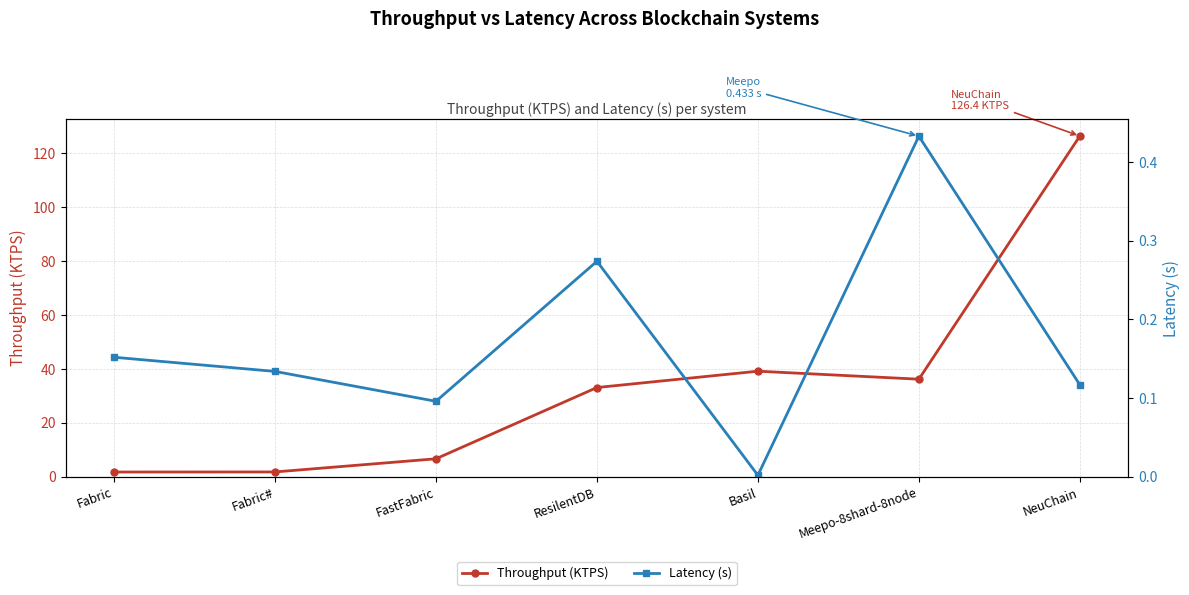

Does the chart display data point markers on the line(s)?

Yes